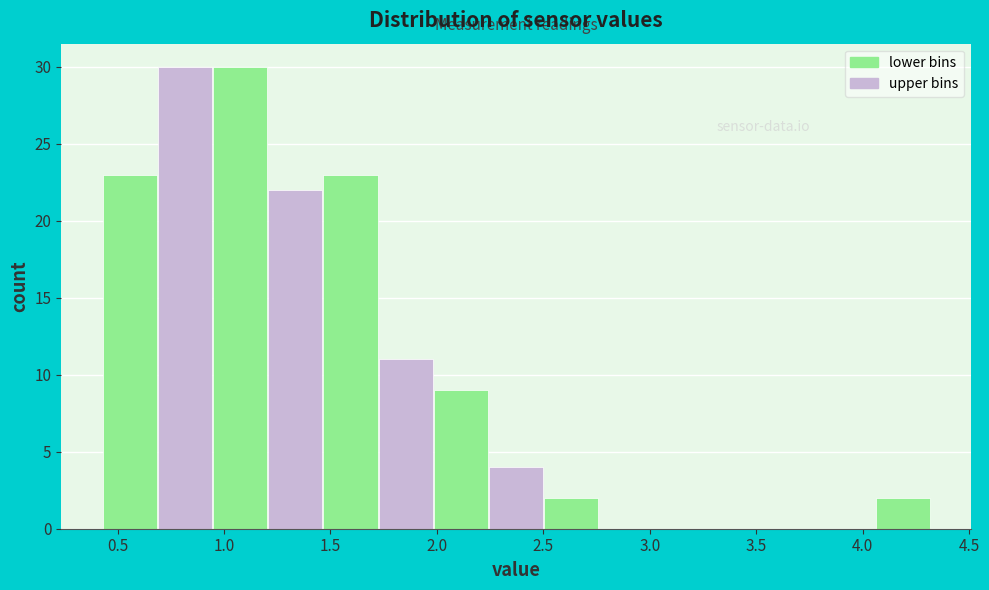

Reading left to right, list every bar in this chart as the range it spans on the x-axis followed by its height. Neither the bar edges nor the heights are printed on the chart, so give them approximately, as read against the axes.

0.45 to 0.70: 23
0.70 to 0.95: 30
0.95 to 1.20: 30
1.20 to 1.45: 22
1.45 to 1.75: 23
1.75 to 2.00: 11
2.00 to 2.25: 9
2.25 to 2.50: 4
2.50 to 2.75: 2
2.75 to 3.00: 0
3.00 to 3.30: 0
3.30 to 3.55: 0
3.55 to 3.80: 0
3.80 to 4.05: 0
4.05 to 4.30: 2